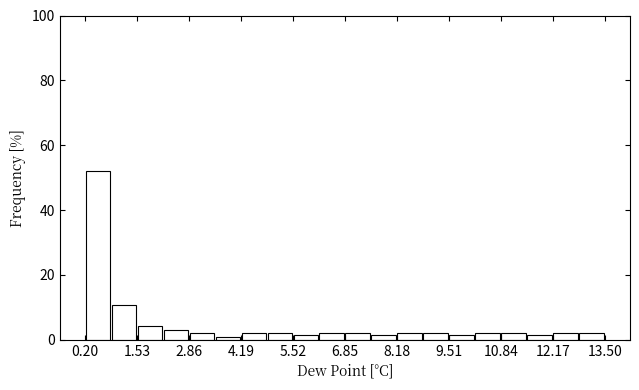

Around what value on the x-axis is the tallest bar? Give the approximate position of its centre, as read against the axis.

0.6